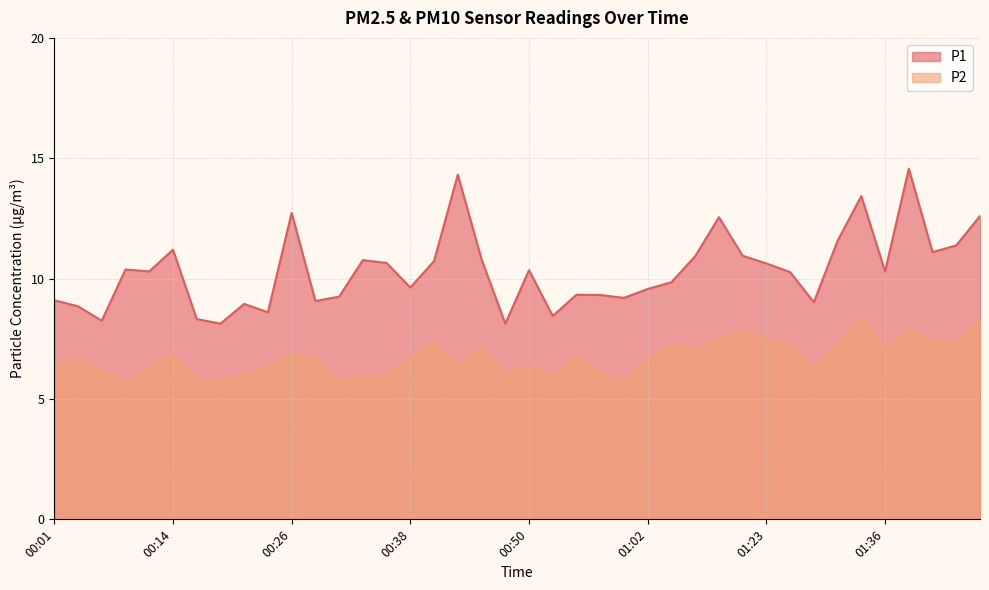

Which series has the largest range (max minus min)?

P1